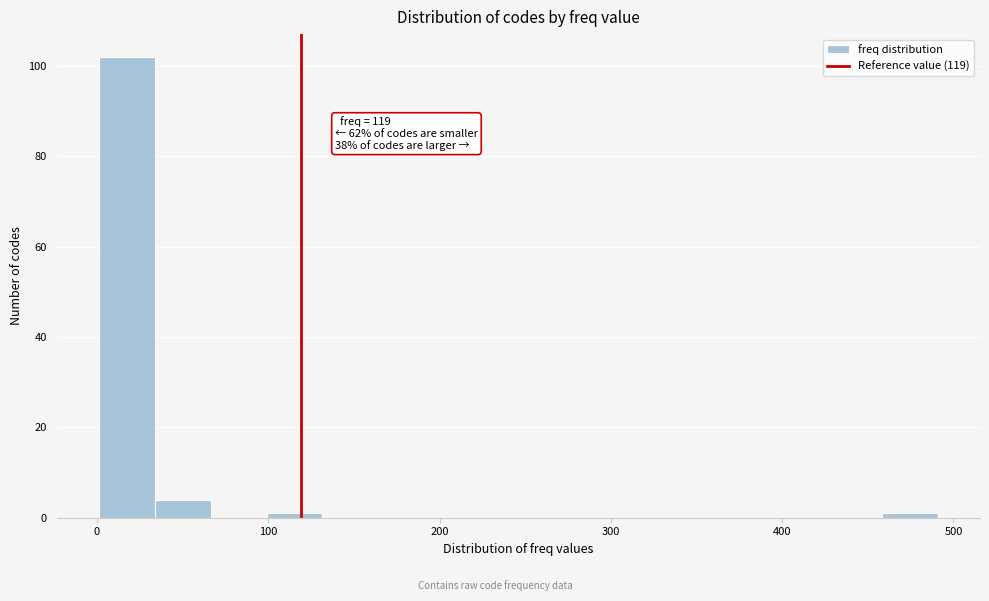

Around what value on the x-axis is the tallest bar? Give the approximate position of its centre, as read against the axis.

20